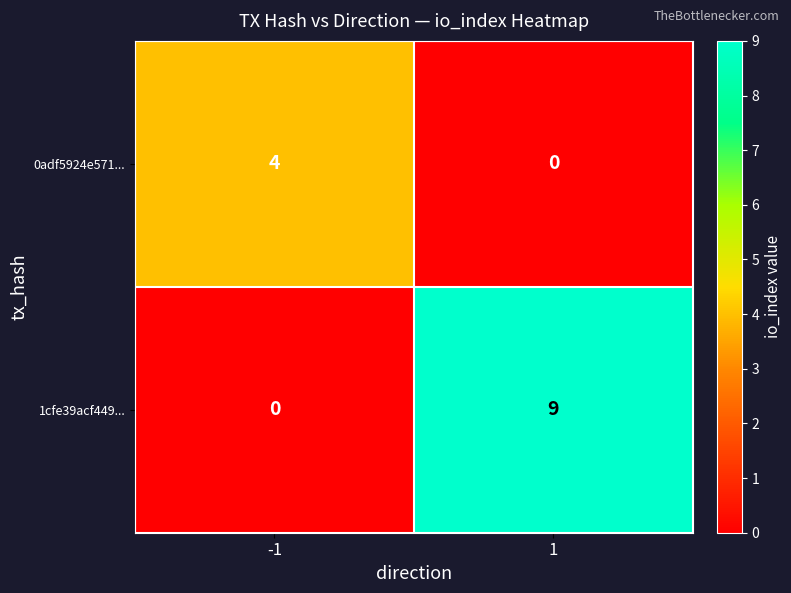

What is the spread (max minus min) of values at -1?

4